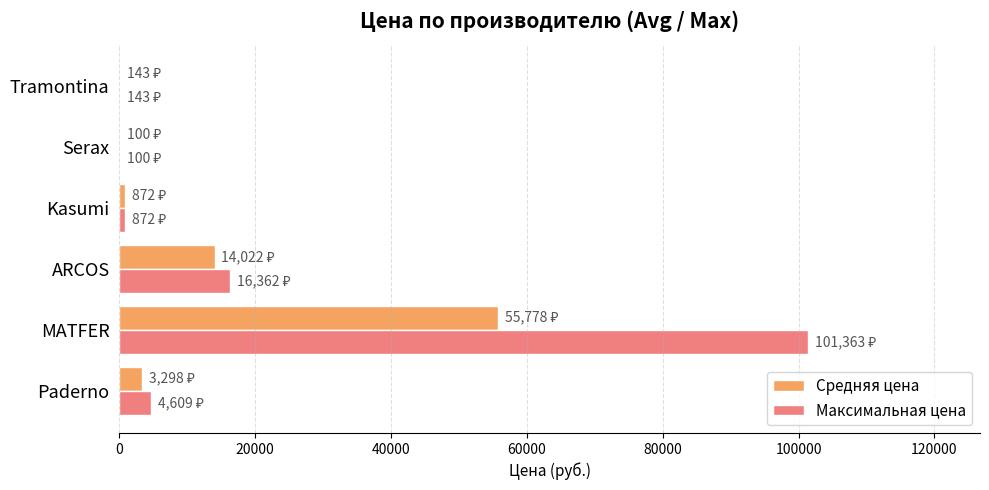

What is the sum of all Средняя цена values?

74213.8